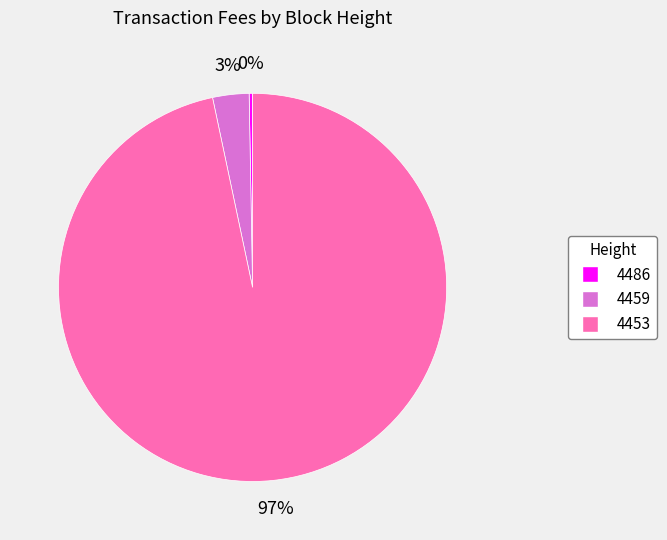

To the nearest percent, what is the combined percentage of 4486 and 4459?

3%